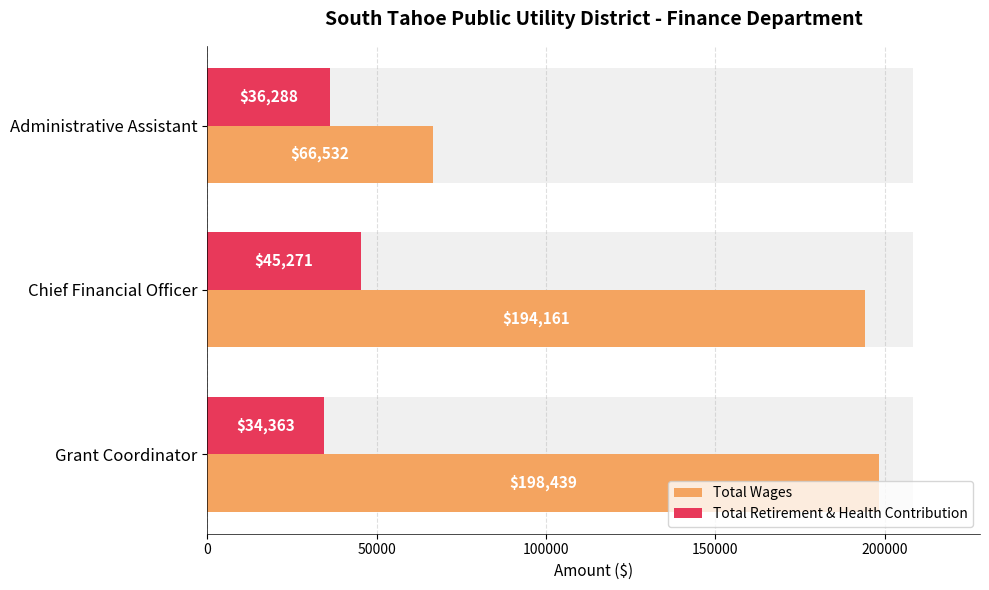

How many series are shown in this chart?

2